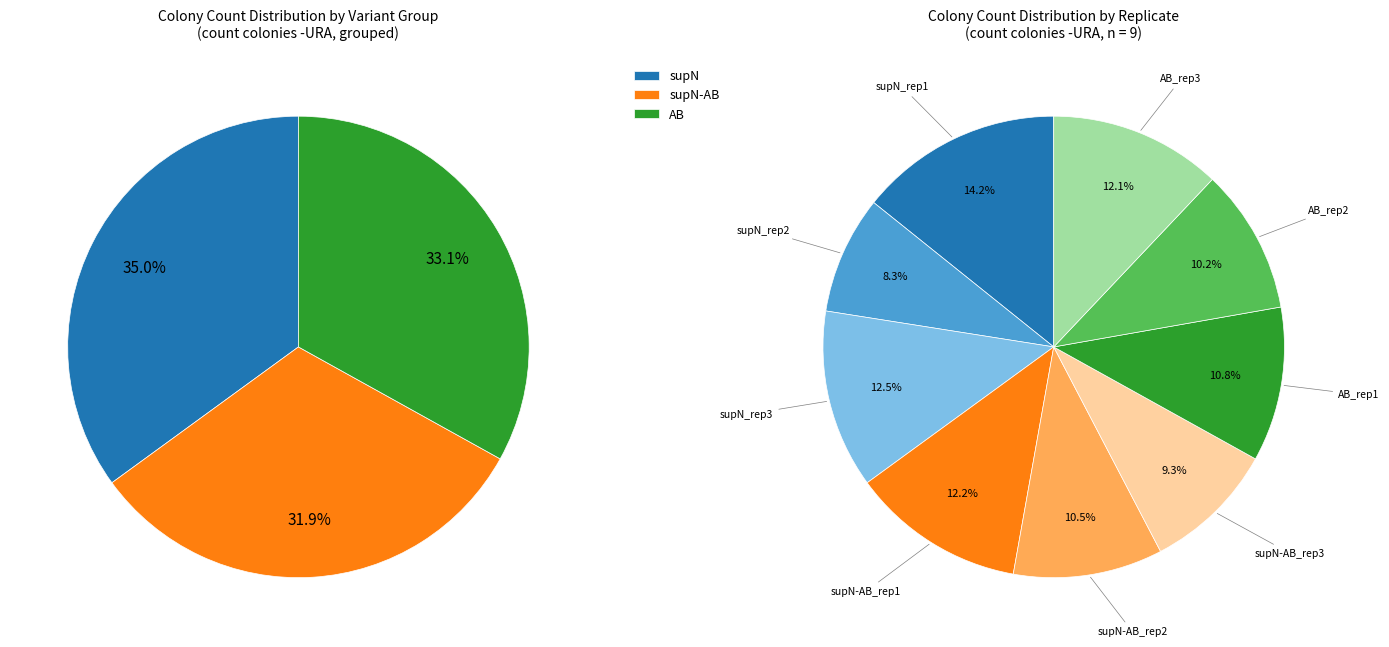

Is 0 the majority of the pie?

No